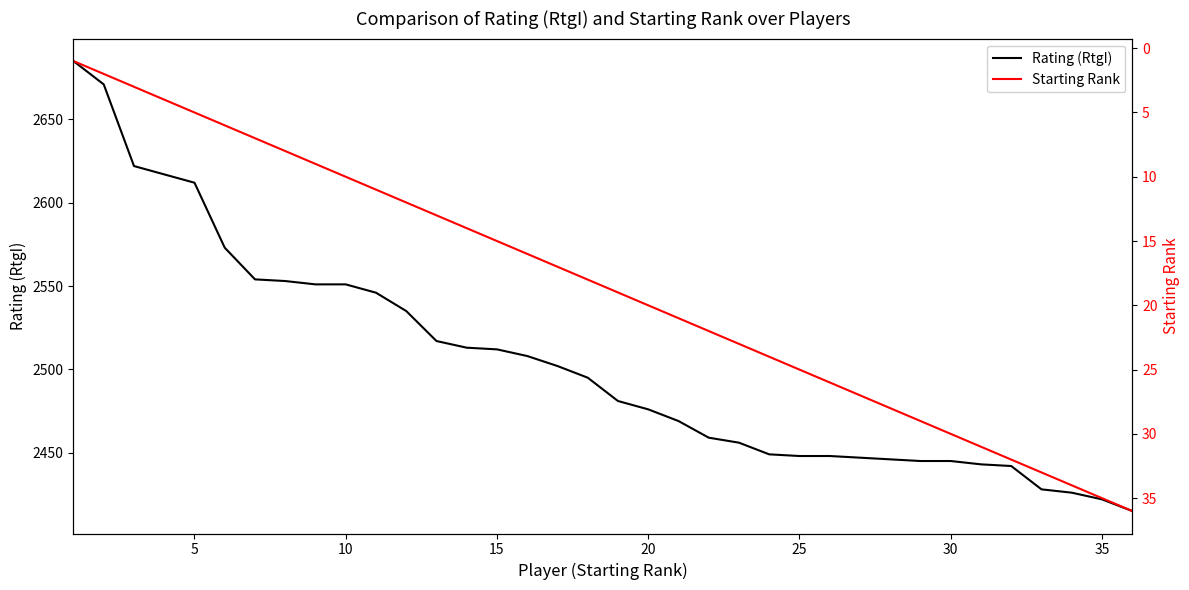

What is the maximum value for Rating (RtgI)?

2685